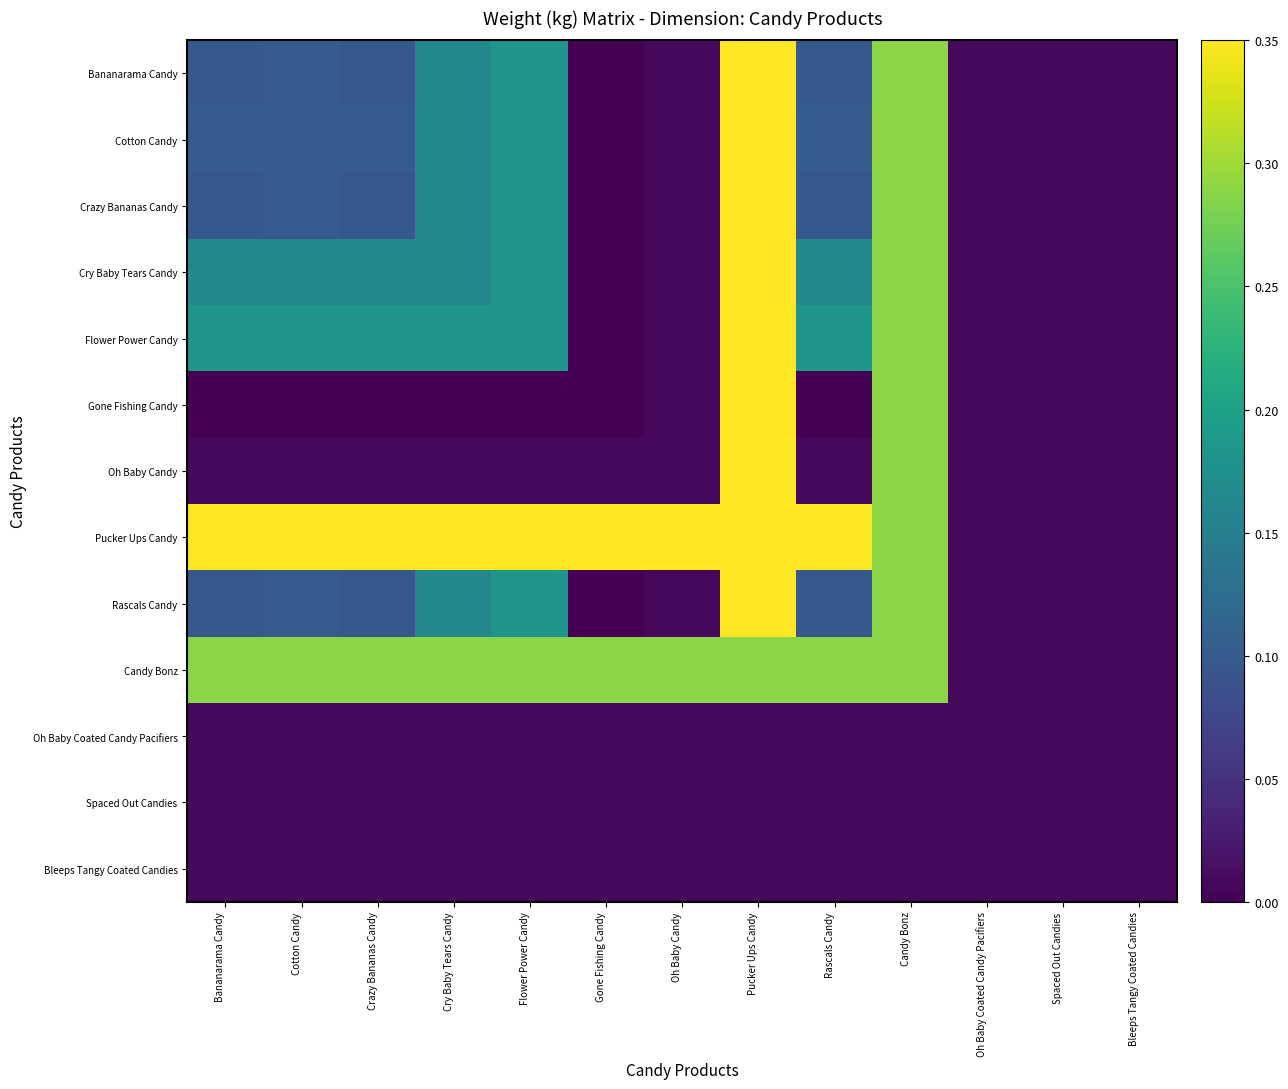

At how many categories does at least one series exceed 0?

13